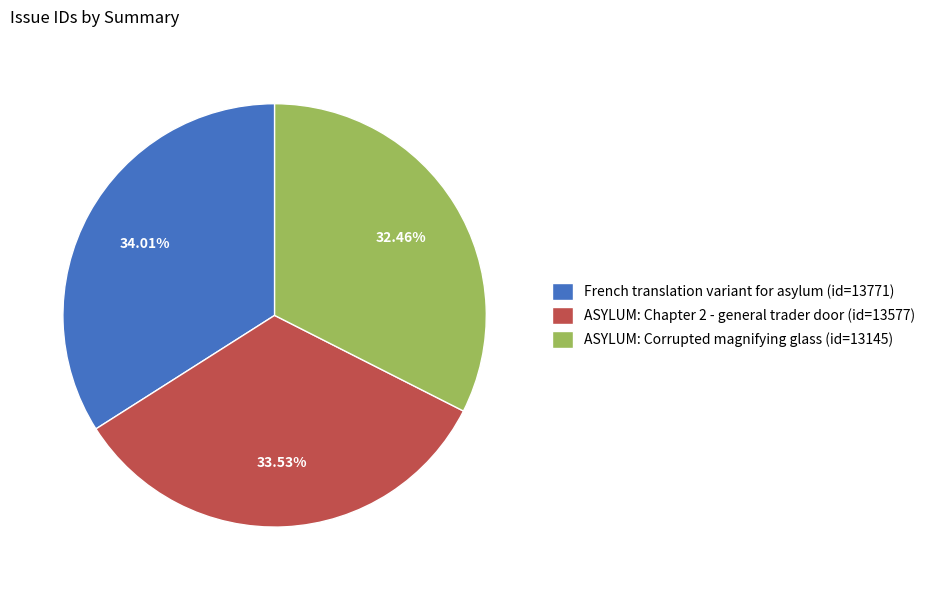

How many segments does this pie chart have?

3